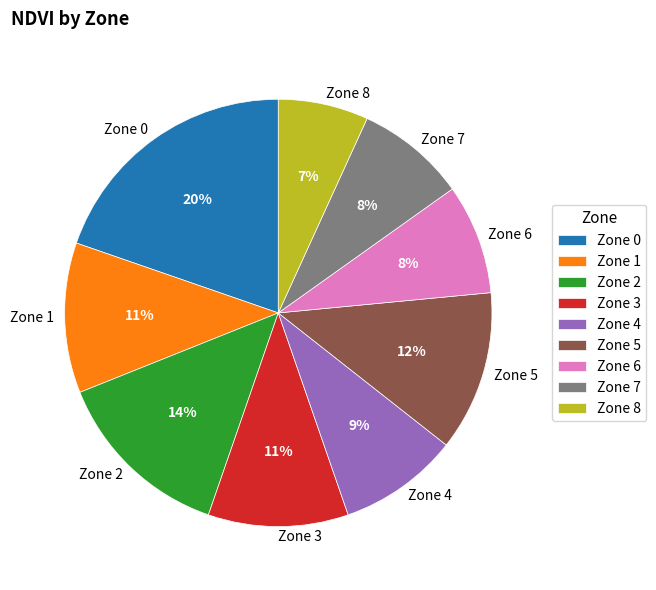

To the nearest percent, what percentage of the pie is Zone 7?

8%